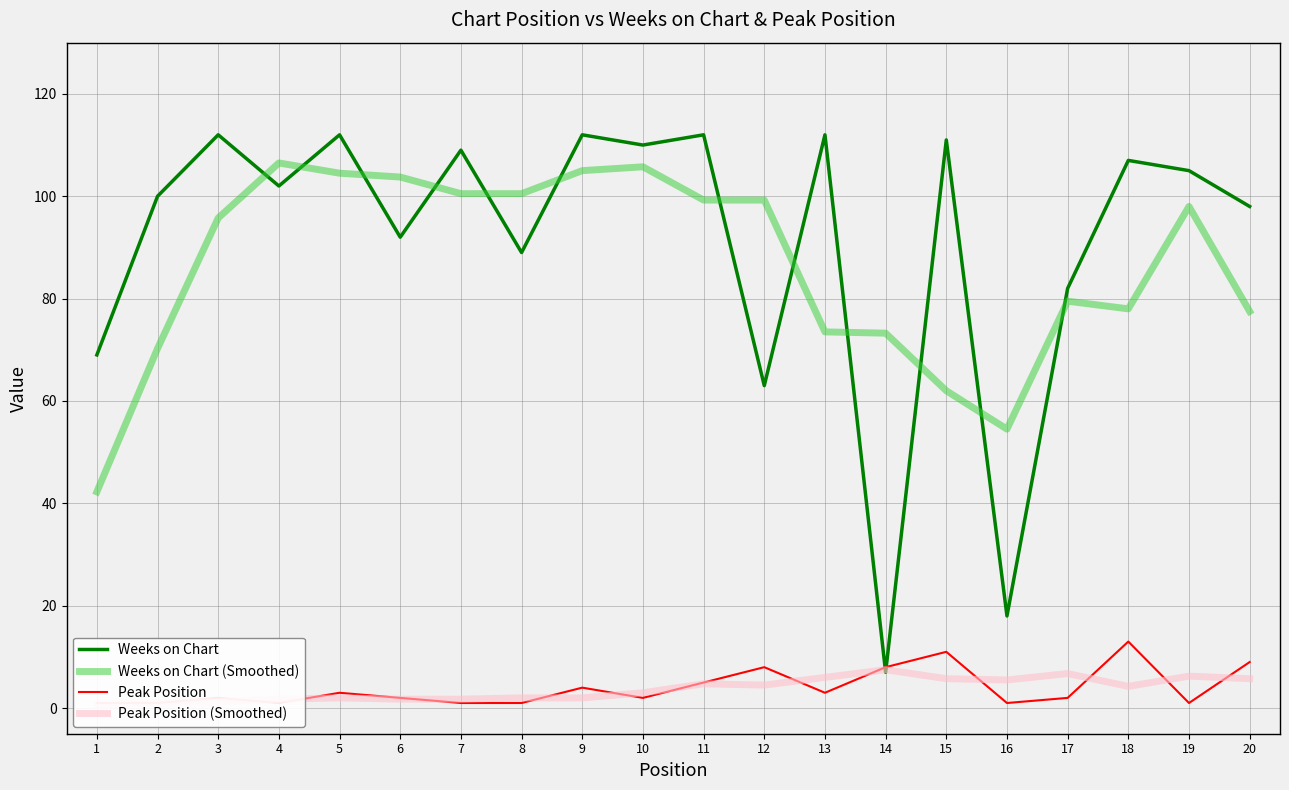

What is the spread (max minus min) of values at 16?

53.5